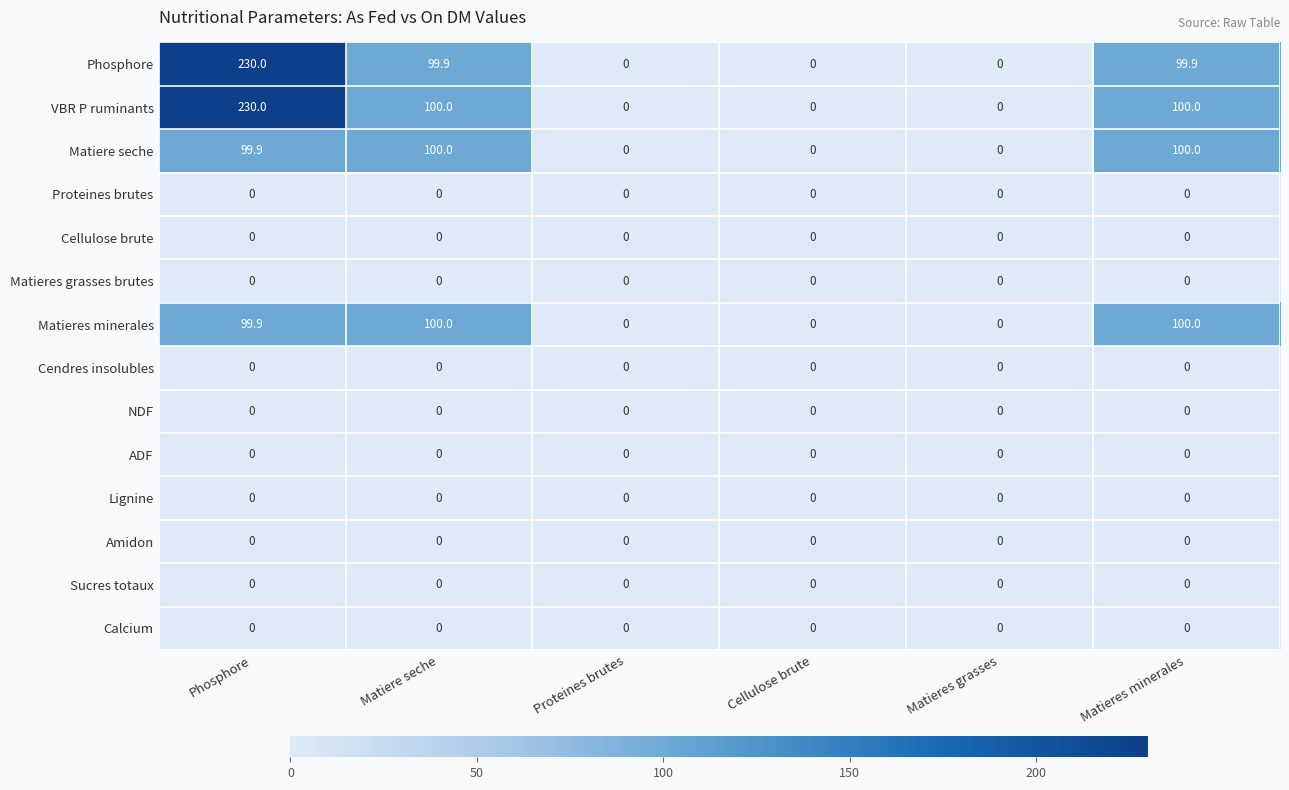

Which series has the largest total across all categories?

VBR P ruminants